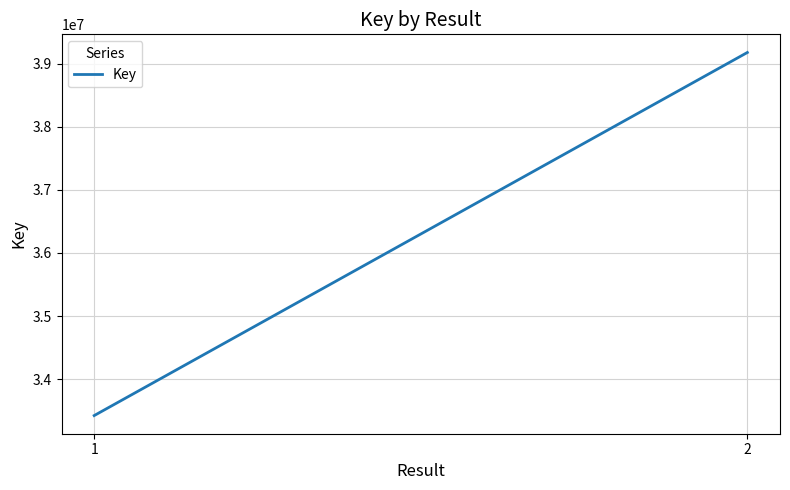

What is the smallest value displayed?

33425814